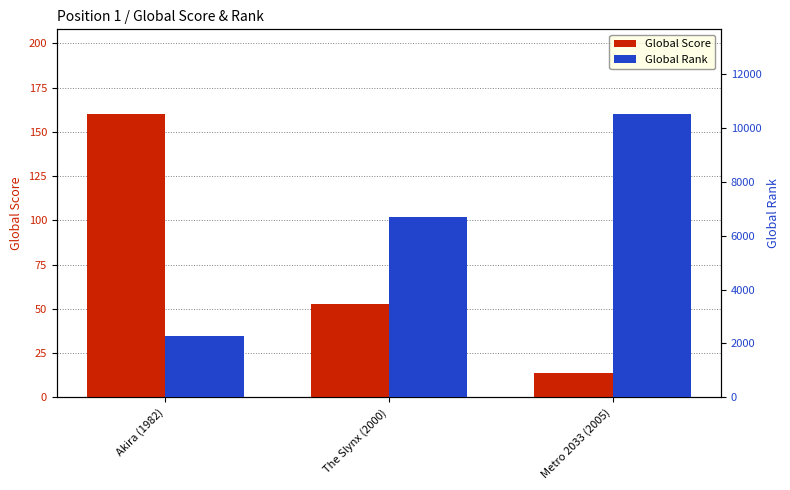

Rank the series at The Slynx (2000) from lowest to highest value.

Global Score, Global Rank